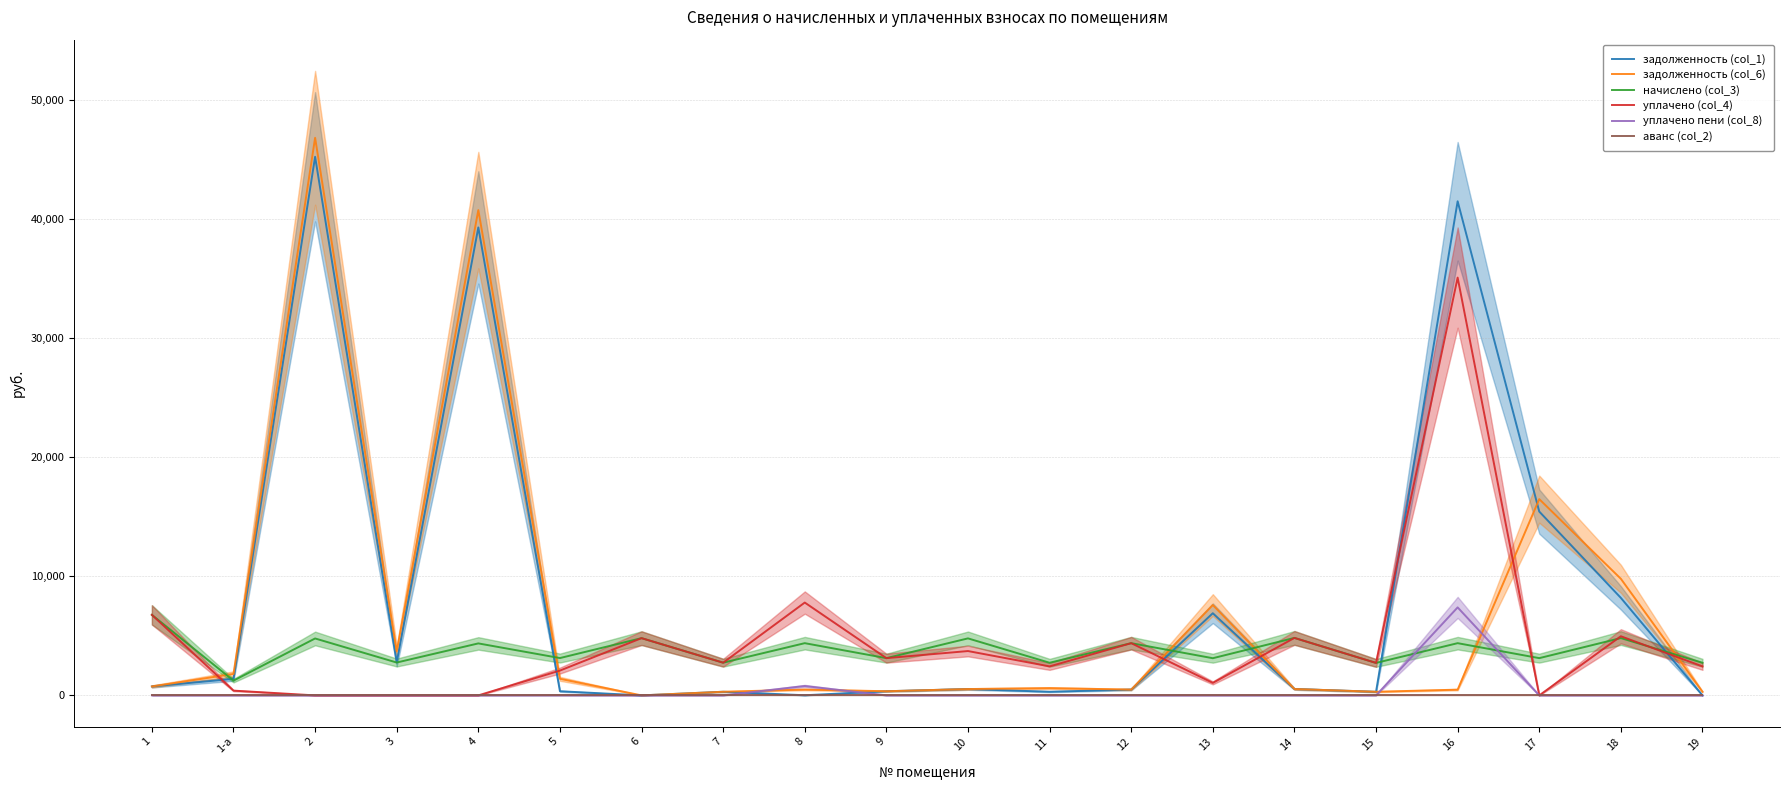

What is the label of the 14th point from the left?

13